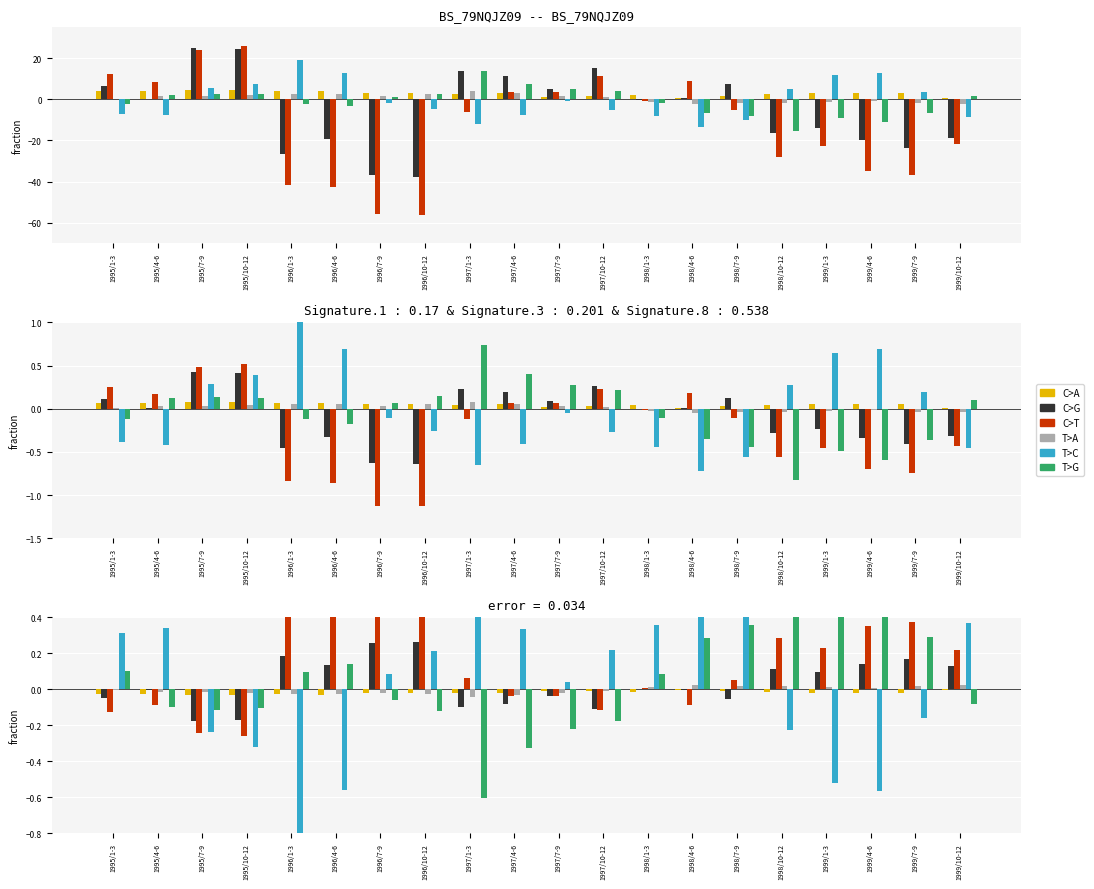

How many series are shown in this chart?

6